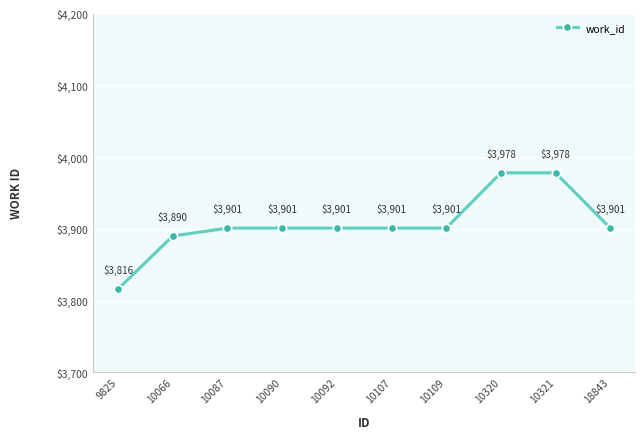

The chart shows a value of 2068 at 10107. True or false?

False